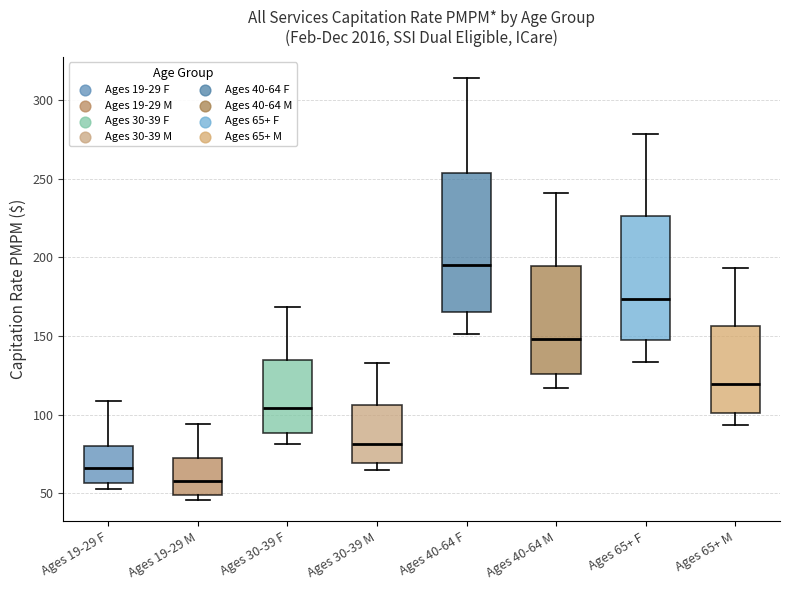

Reading left to right, transcribe this box plot: for each box, give where its median line is, the range the box spans, and where its two whiskers end, as read against the y-axis. The values are not printed on the chart, so give them approximately, as read against the axis.

Ages 19-29 F: median 65, box 55 to 80, whiskers 55 (just below the box's lower edge) to 110
Ages 19-29 M: median 60, box 50 to 70, whiskers 45 to 95
Ages 30-39 F: median 105, box 90 to 135, whiskers 80 to 170
Ages 30-39 M: median 80, box 70 to 105, whiskers 65 to 135
Ages 40-64 F: median 195, box 165 to 255, whiskers 150 to 315
Ages 40-64 M: median 150, box 125 to 195, whiskers 115 to 240
Ages 65+ F: median 175, box 145 to 225, whiskers 135 to 280
Ages 65+ M: median 120, box 100 to 155, whiskers 95 to 195